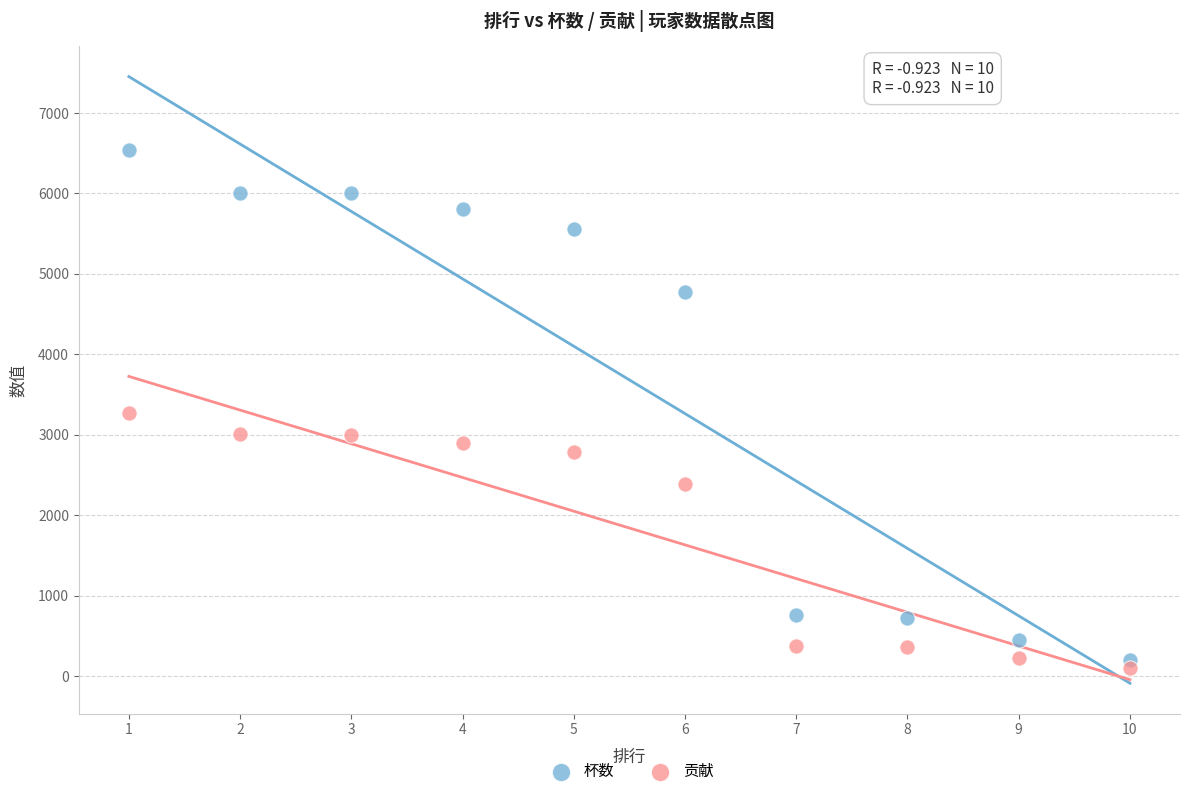

Which series contains the highest Y value?

杯数